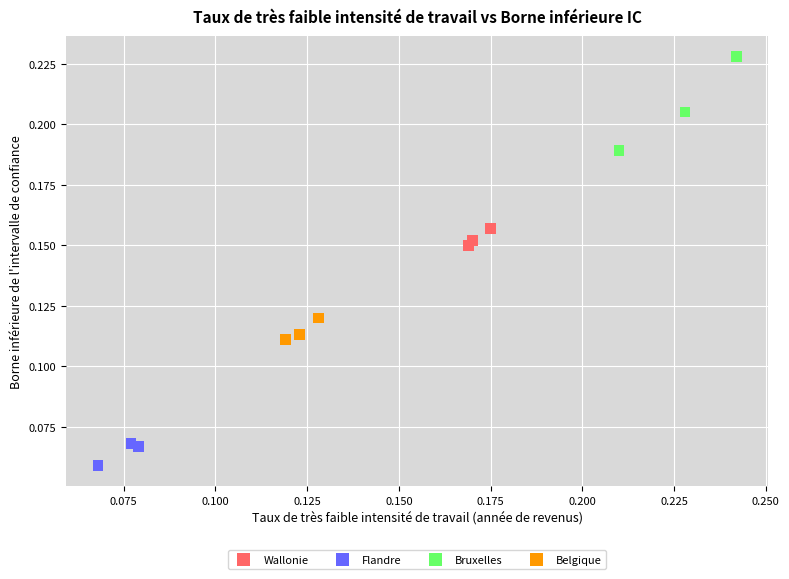

Which series has the largest Y range (max minus min)?

Bruxelles